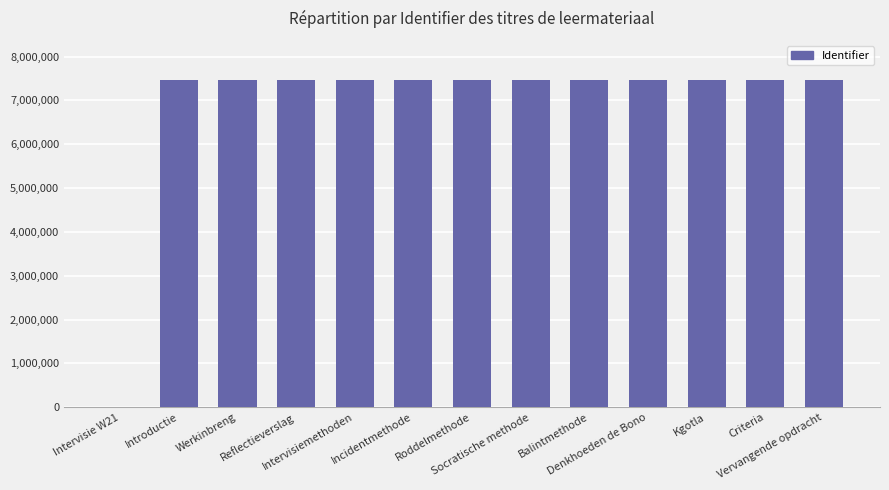

At which label is the value closest to 3732669?

Introductie